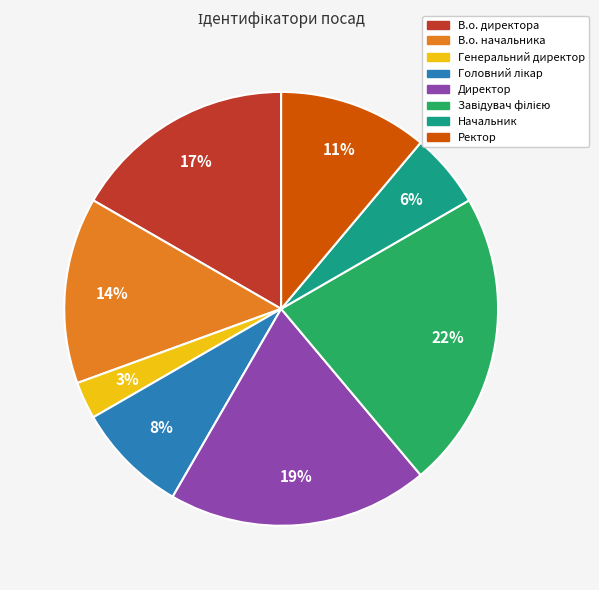

How many slices are in this pie chart?

8